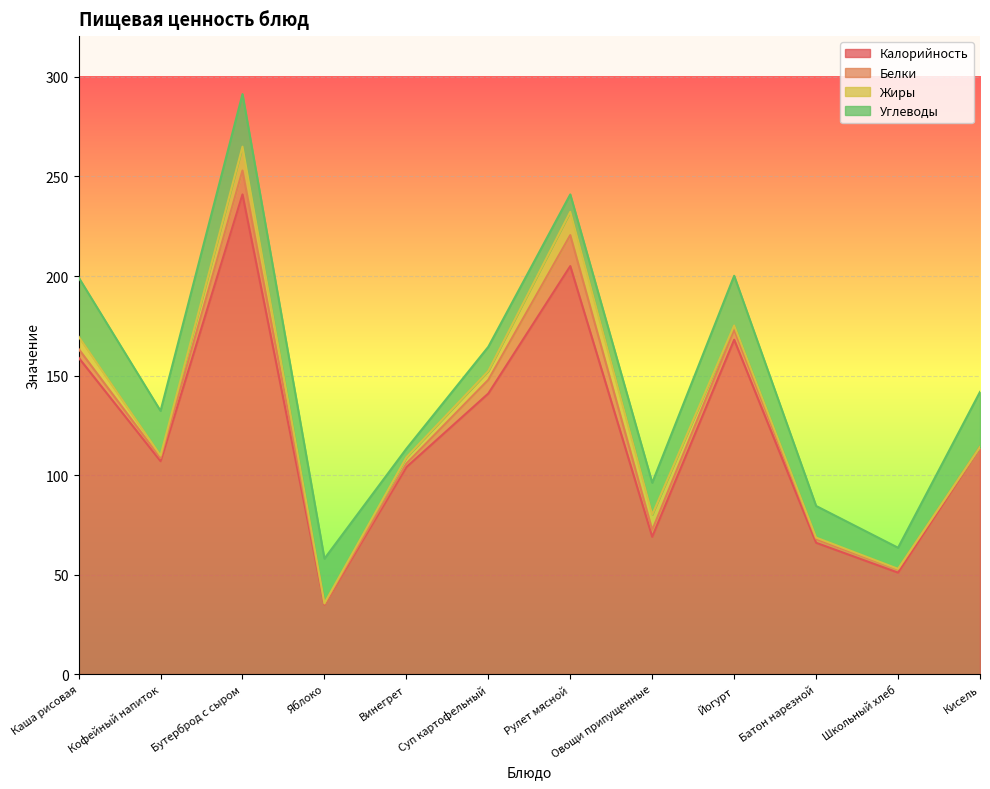

Where does the Белки series first go above 3?

Каша рисовая